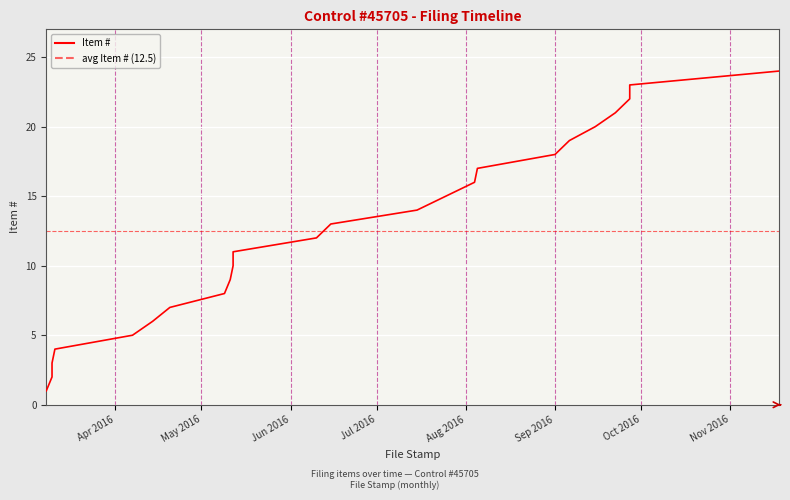

True or false: the data shows 39 at 21.

False